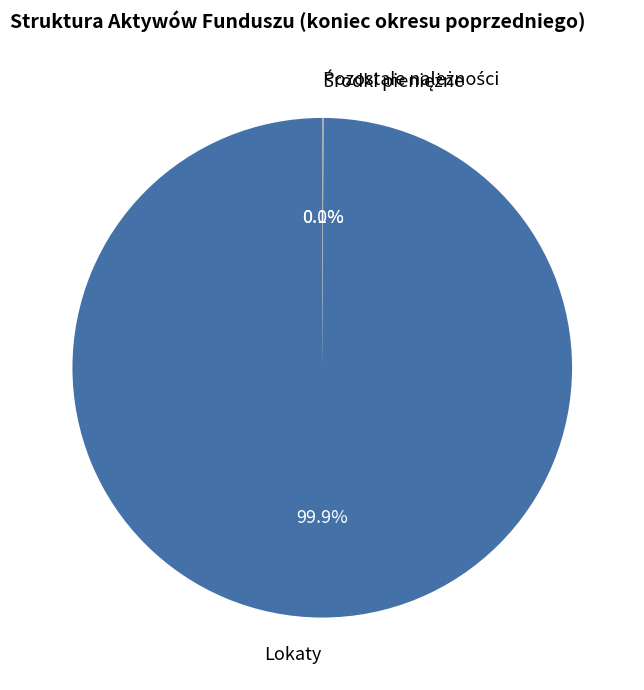

Count the number of slices in the pie.

3